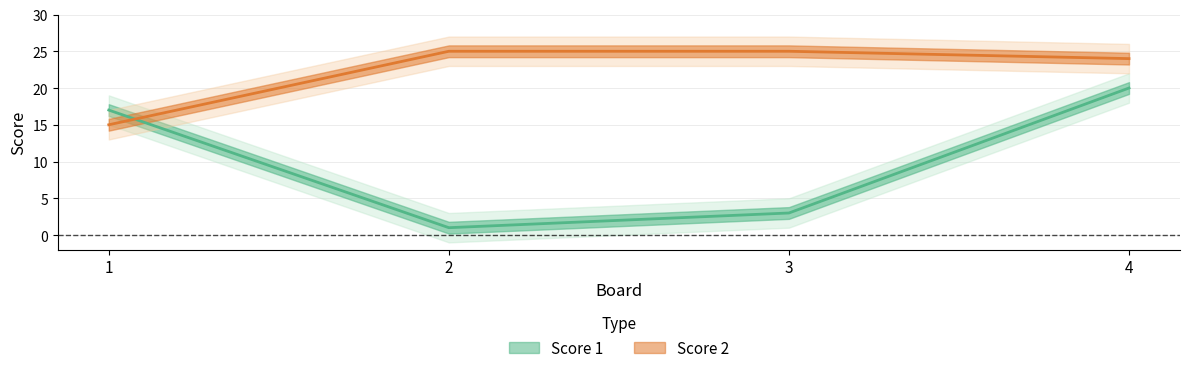

Rank the series by their average value, from lowest to highest.

Score 1, Score 2